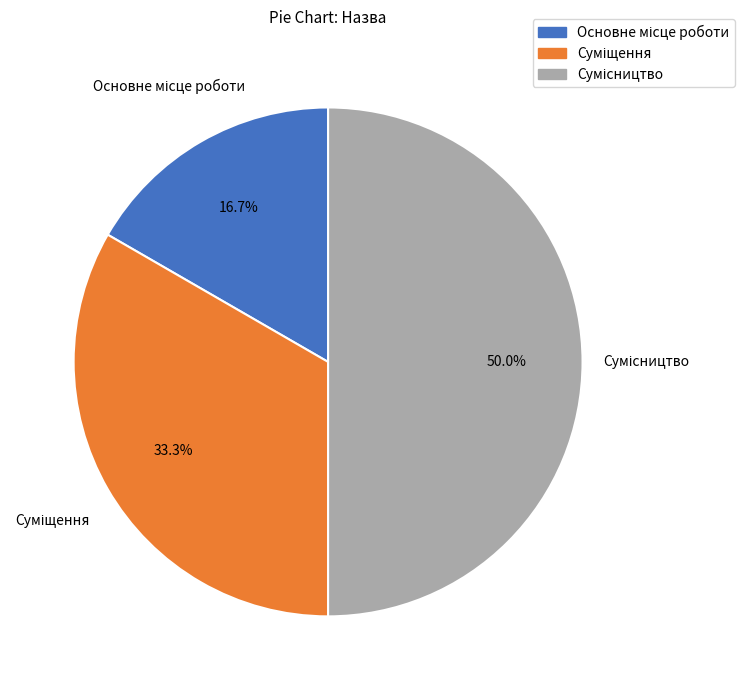

Is Сумісництво the majority of the pie?

No